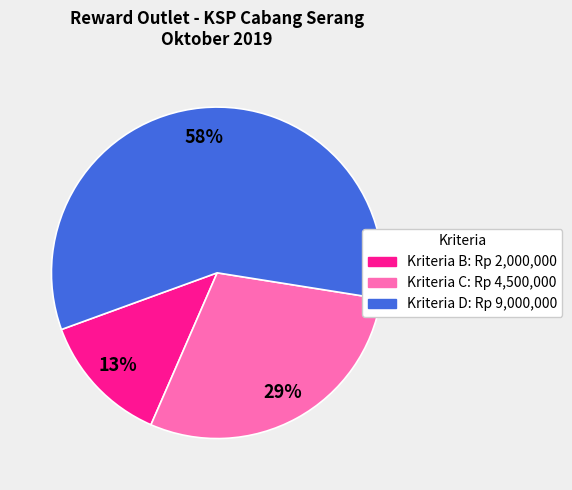

Does any single category account for the majority?

Yes